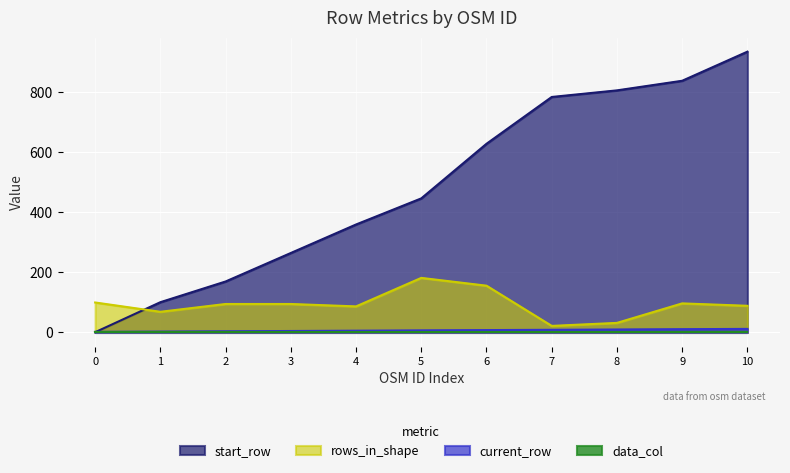

How many series are shown in this chart?

4